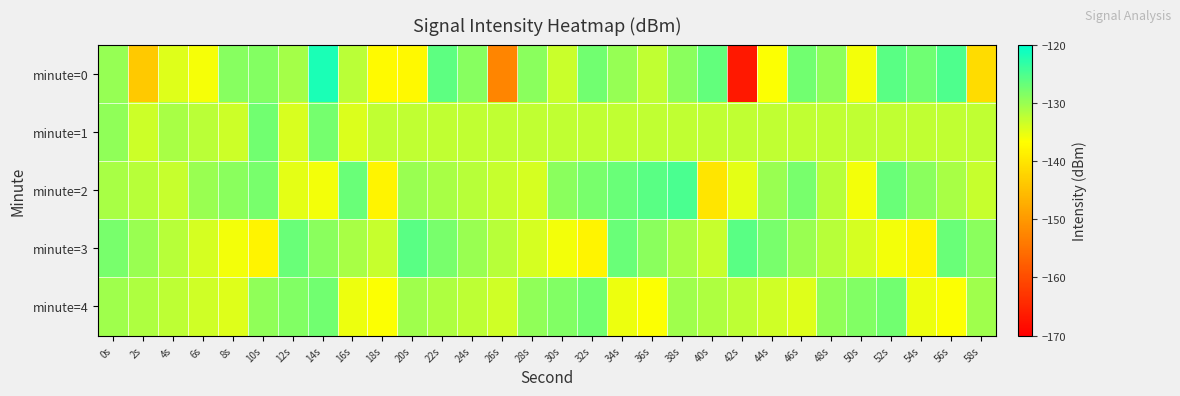

At which category does the chart reach its minimum across all series?

42s